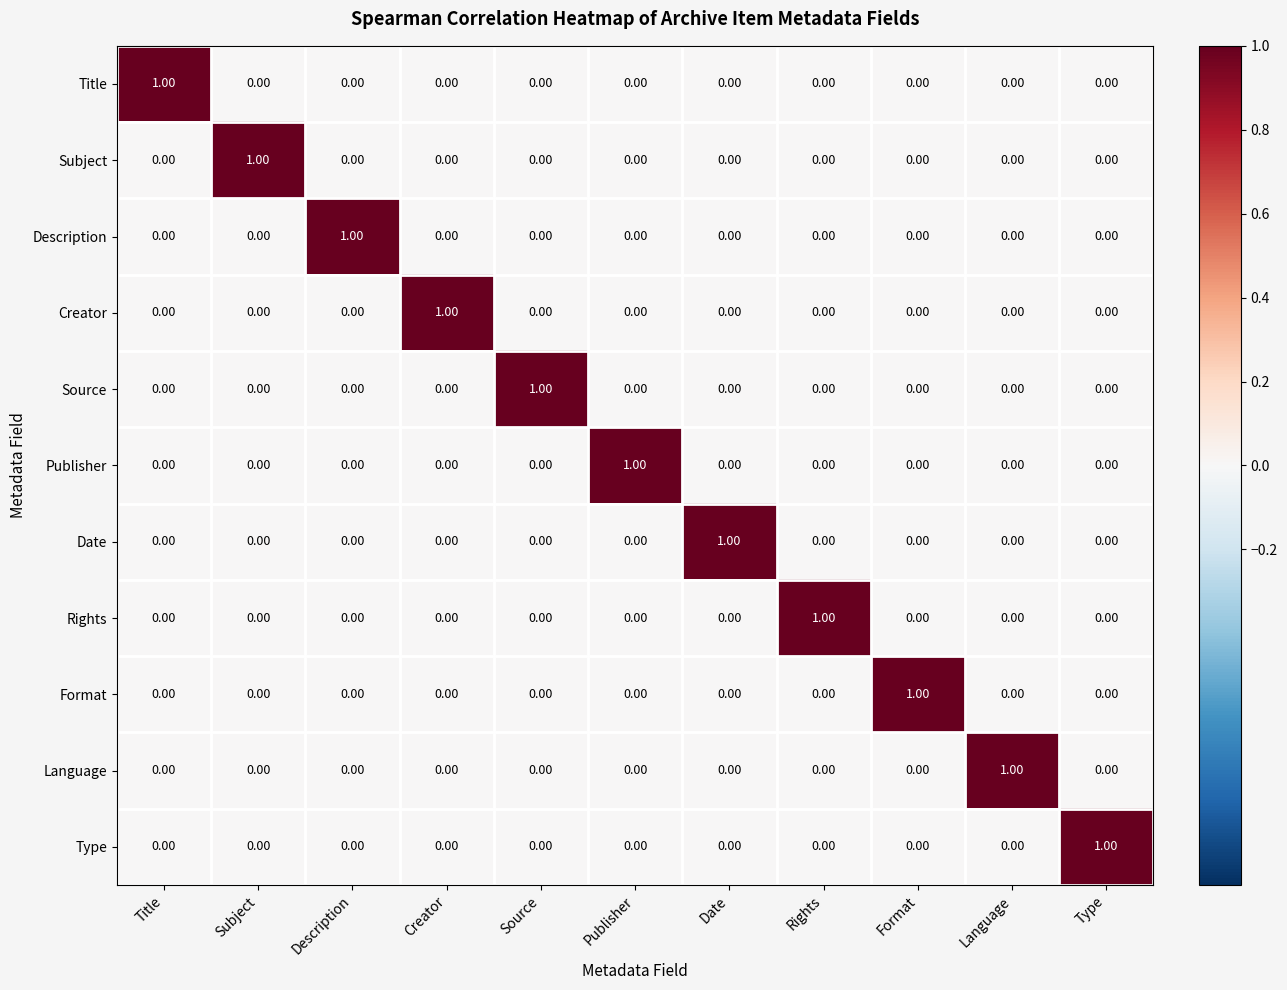

At which label does Subject reach its peak?

Subject